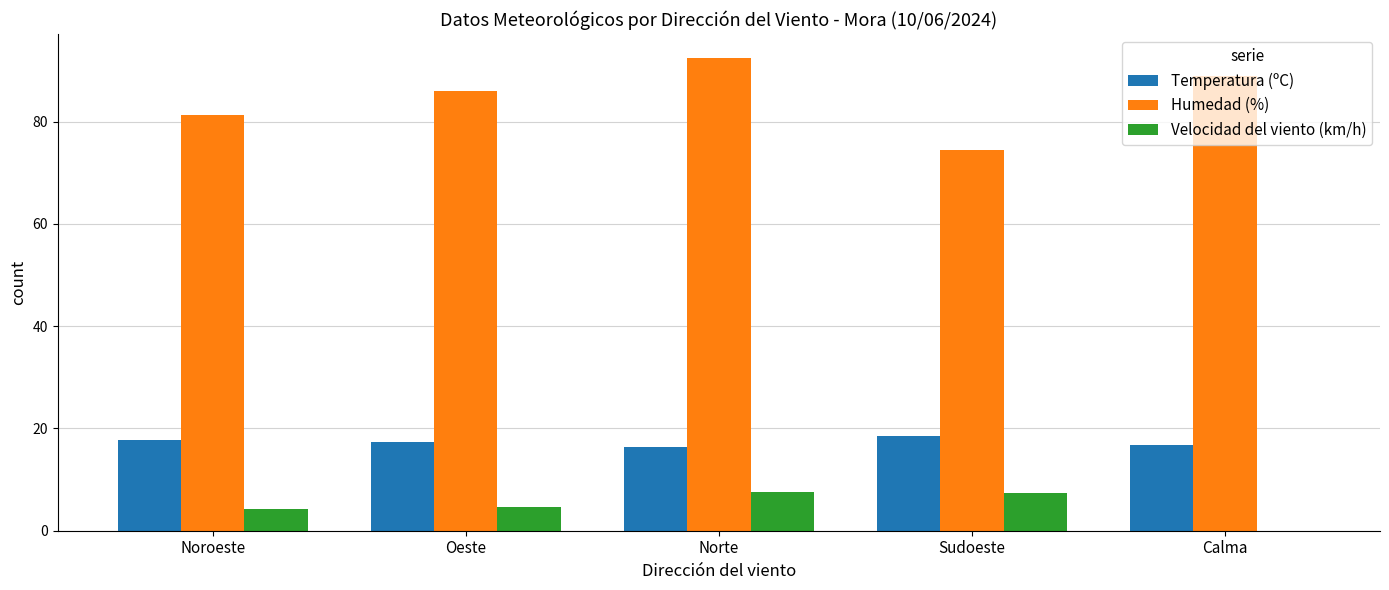

True or false: Temperatura (ºC) has a value of 7.9 at Noroeste.

False